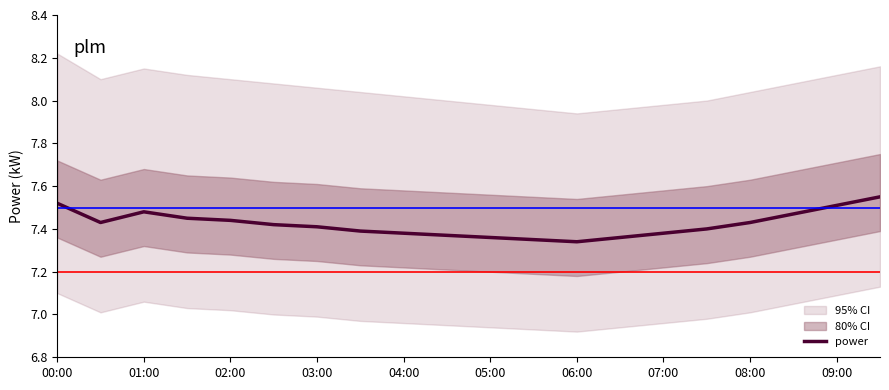

True or false: the data shows 10.0 at 17.

False